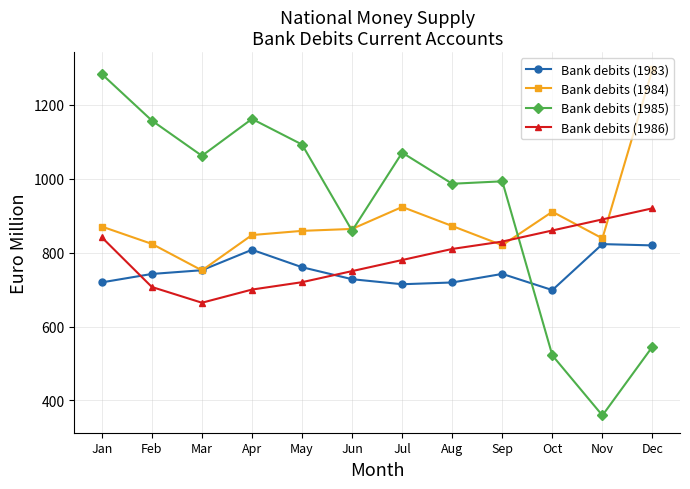

How many lines are shown in the chart?

4